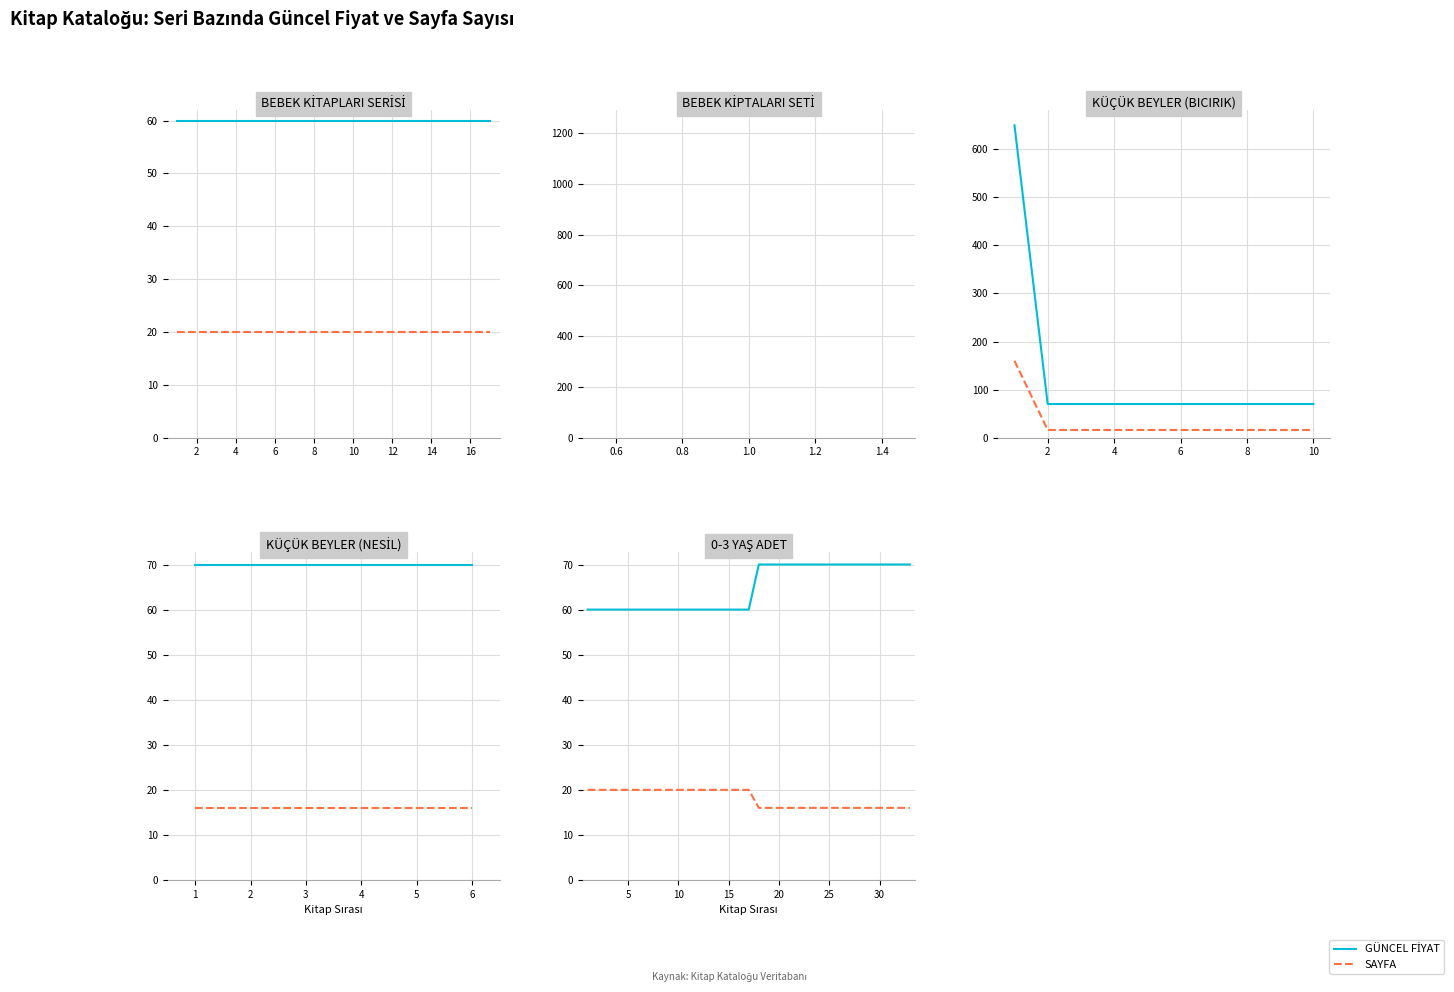

Is the value of SAYFA at 10 greater than the value of GÜNCEL FİYAT at 0?

No